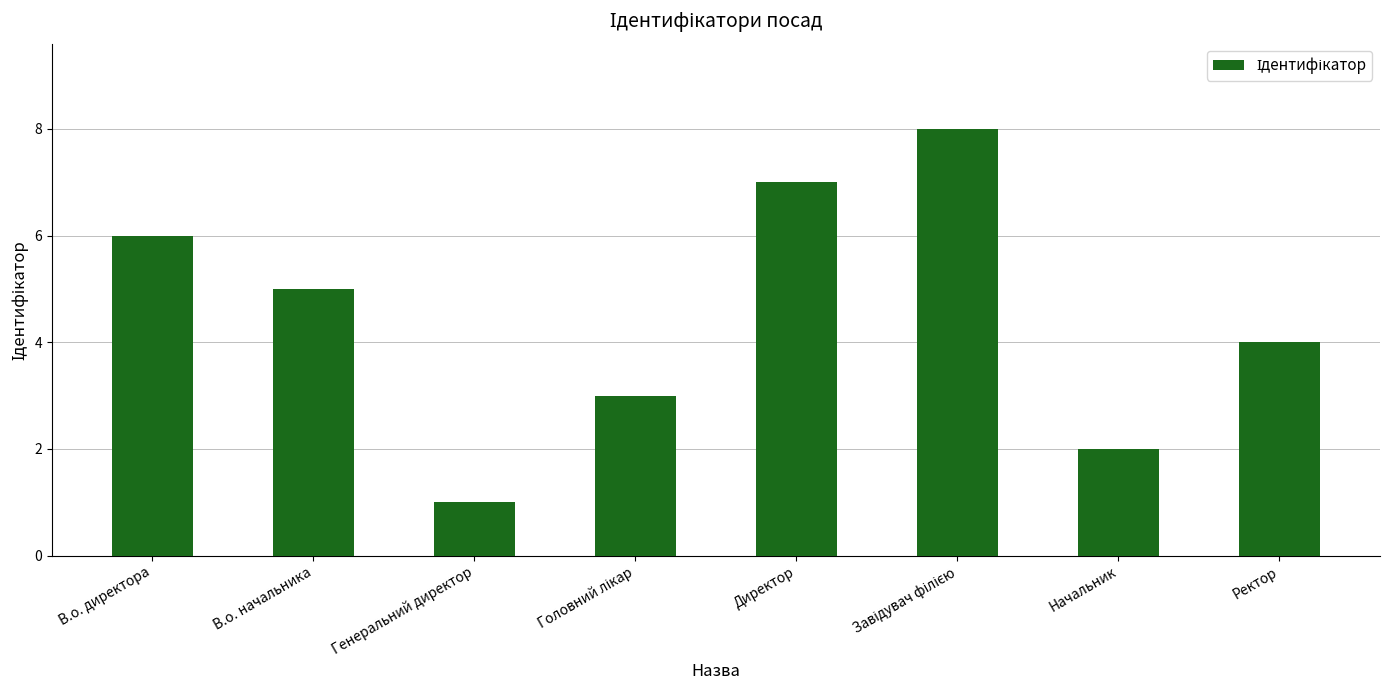

What is the difference between the maximum and minimum values?

7